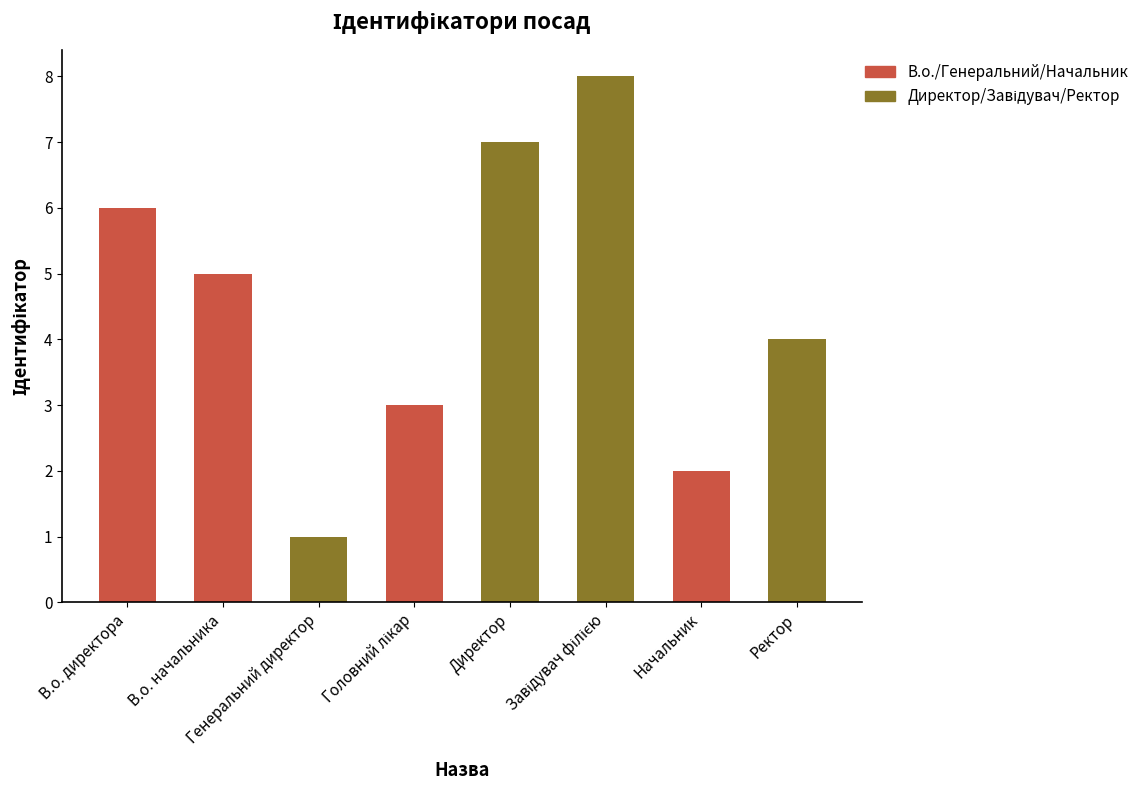

Are the bars grouped side by side (vs. stacked)?

No